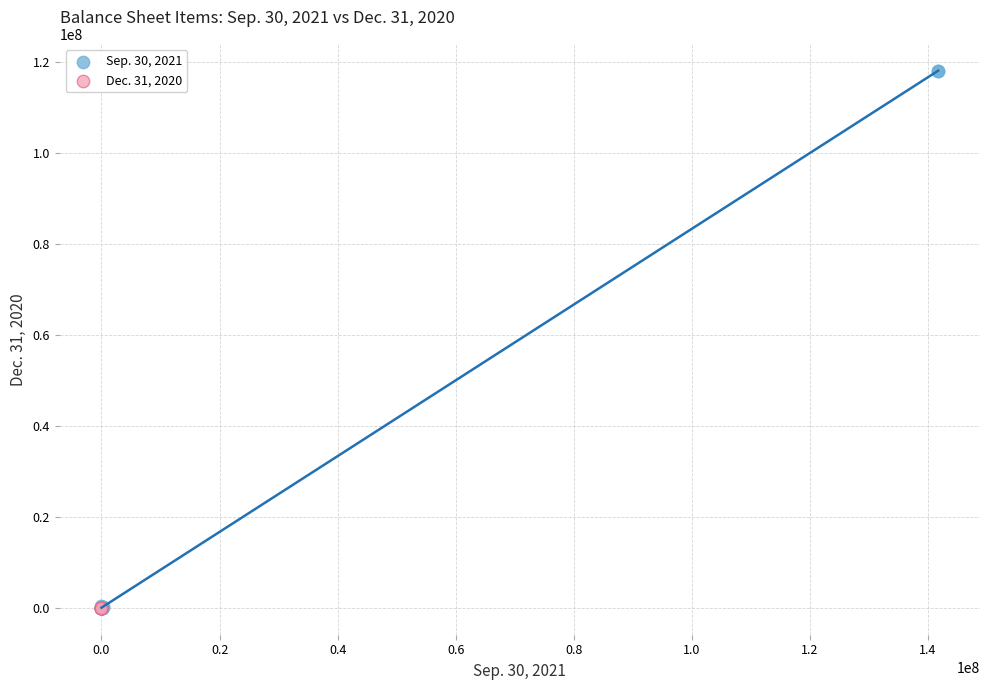

Which series reaches the maximum Y coordinate?

Sep. 30, 2021